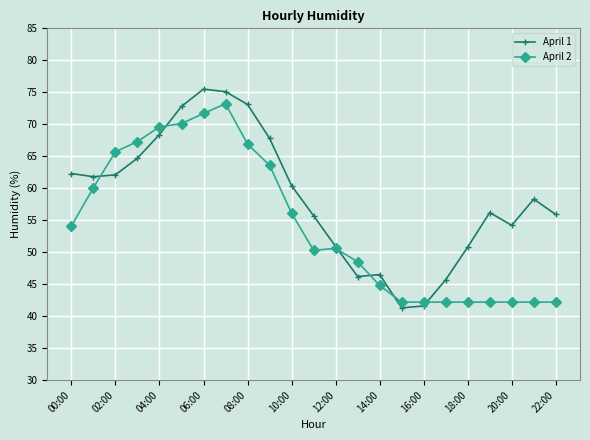

List the series in order of their peak value, lowest first.

April 2, April 1